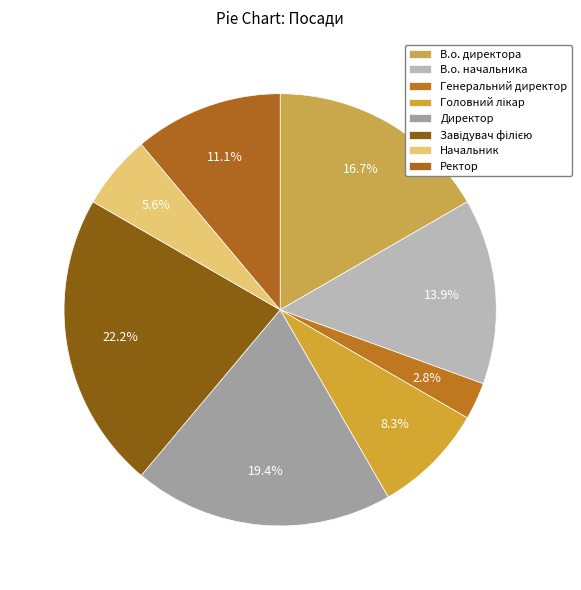

Between Начальник and Завідувач філією, which is larger?

Завідувач філією